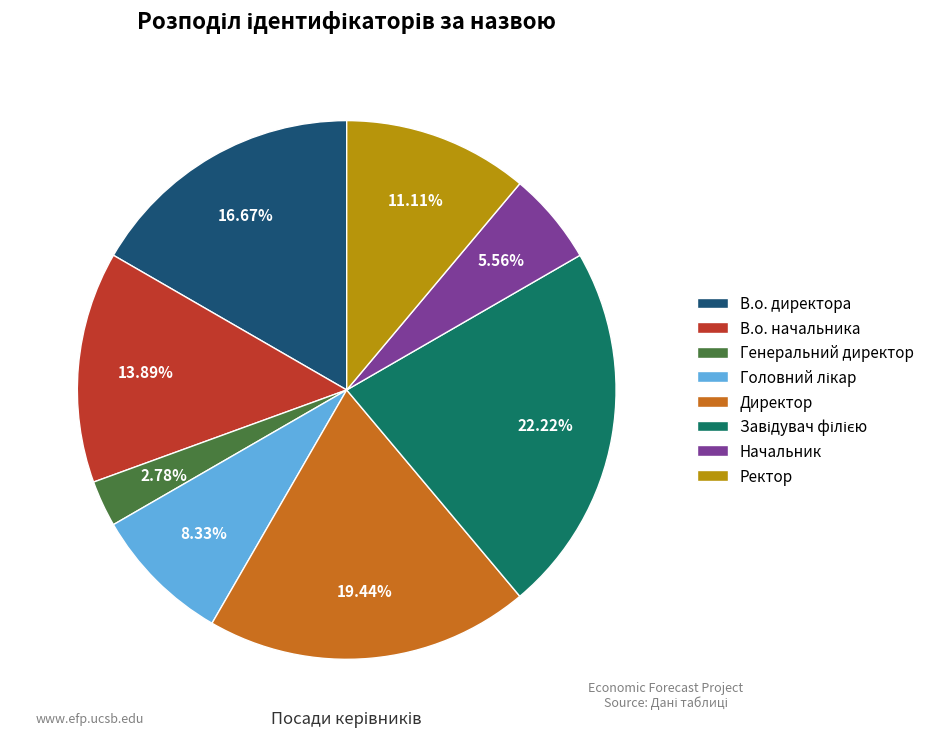

The В.о. директора slice represents 28% of the pie. True or false?

False